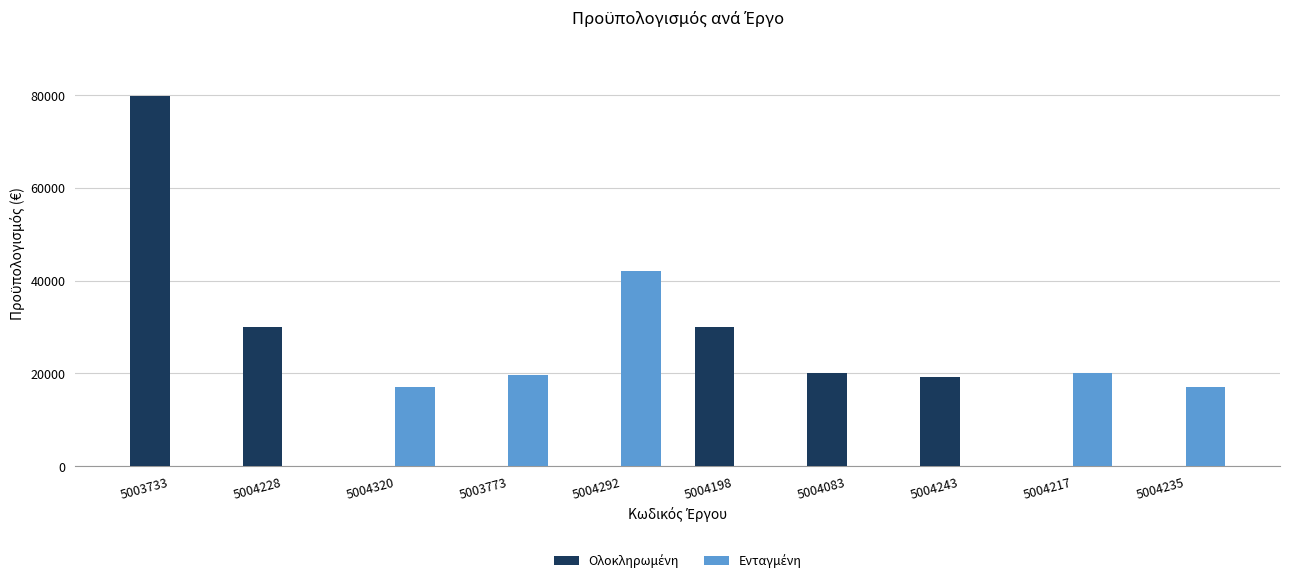

Are the bars grouped side by side (vs. stacked)?

Yes